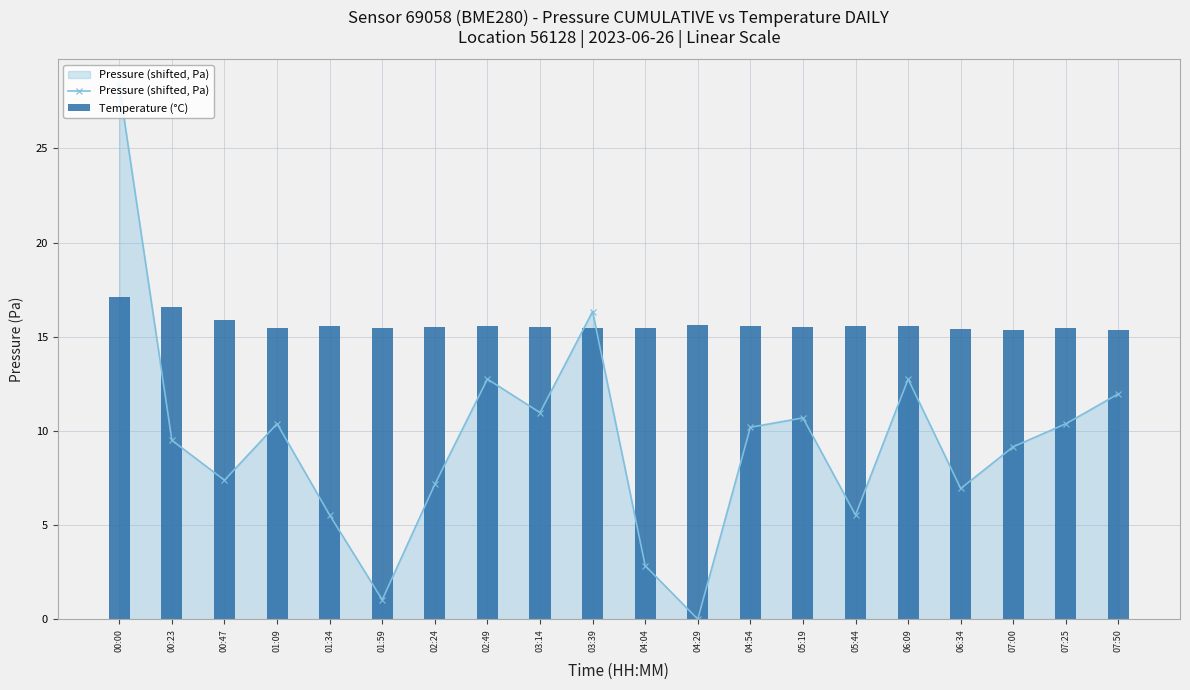

What is the difference between the maximum and second lowest values in the Pressure (shifted, Pa) series?

27.3